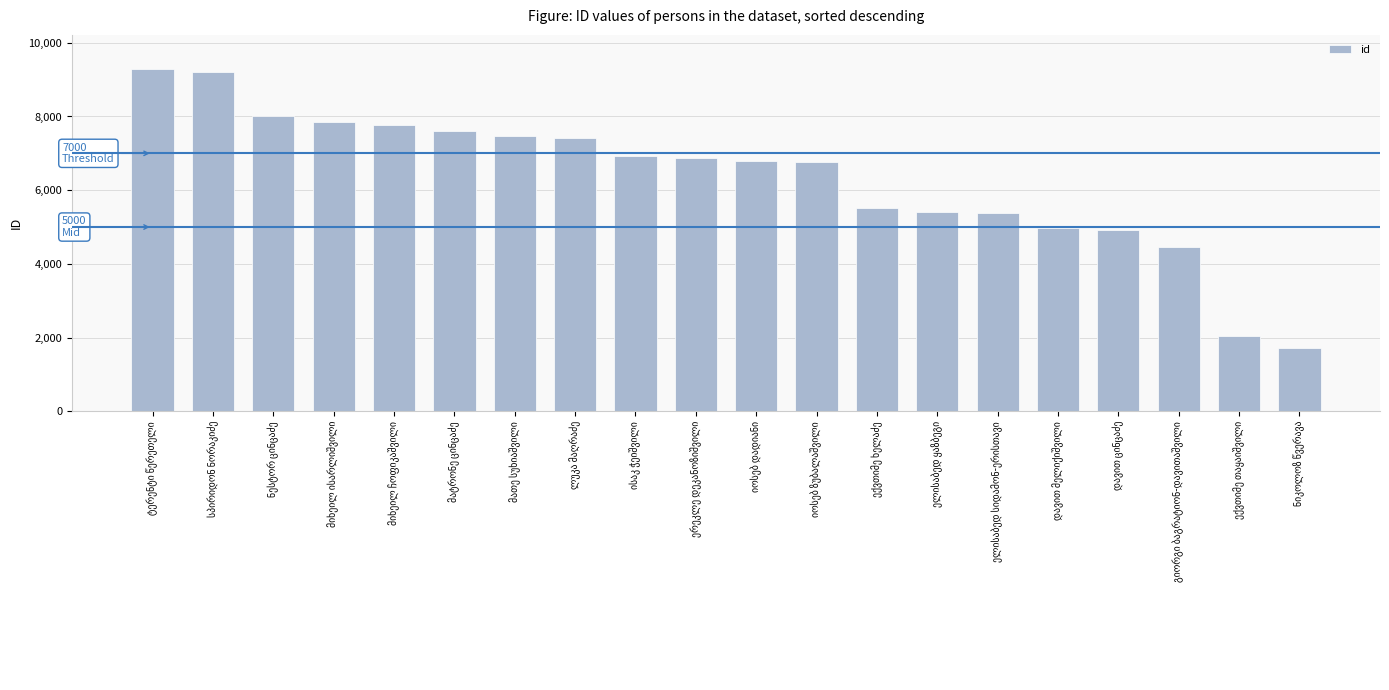

How many data points are less than 6872?

10